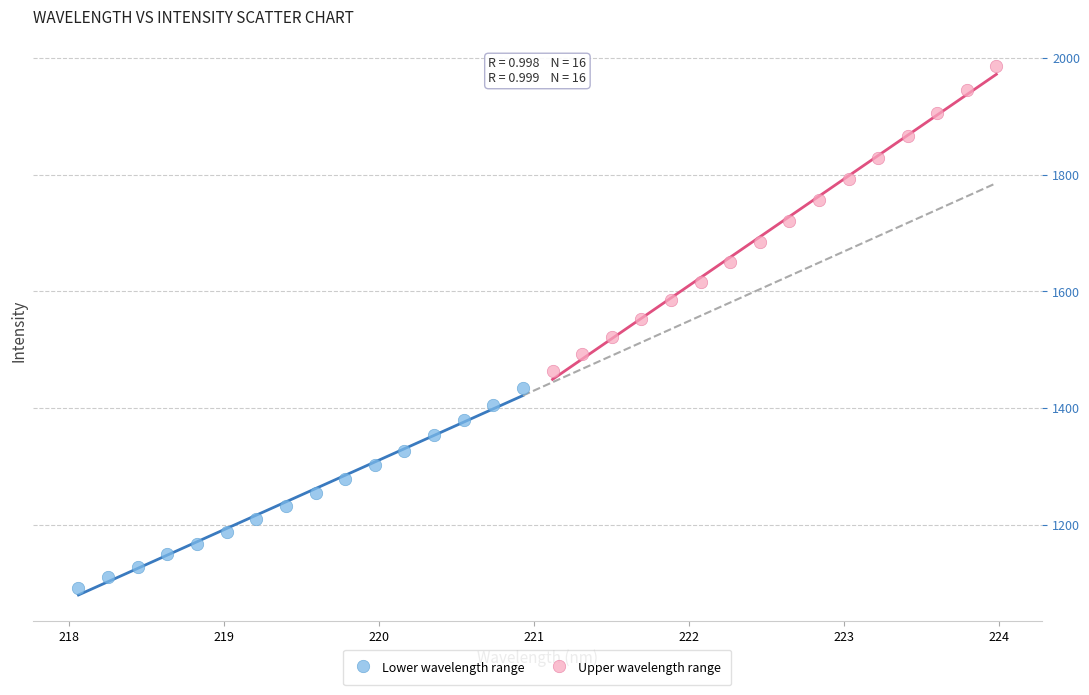

Which series contains the lowest Y value?

Lower wavelength range